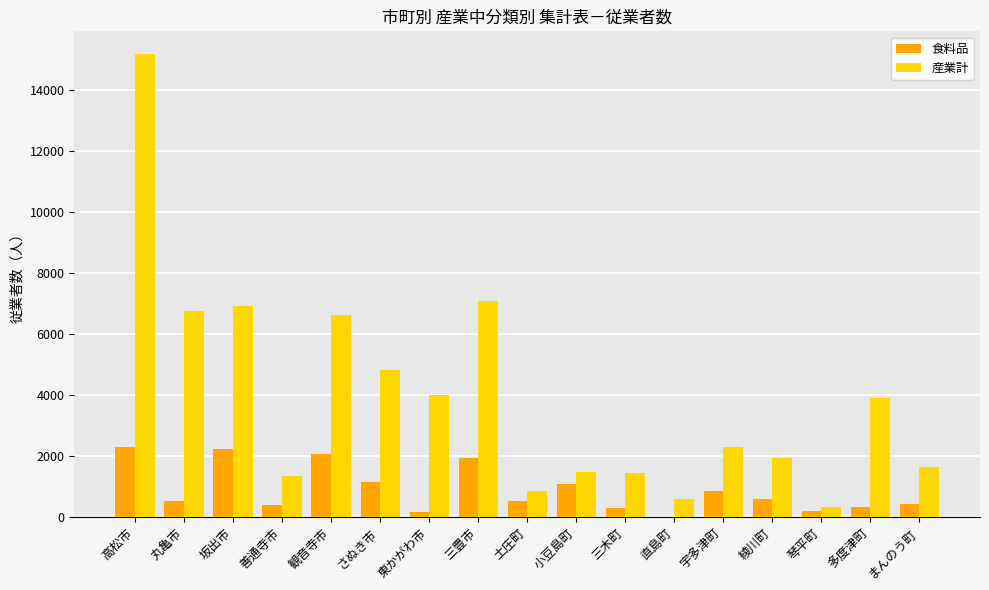

The value of 食料品 at 土庄町 is 519. True or false?

True